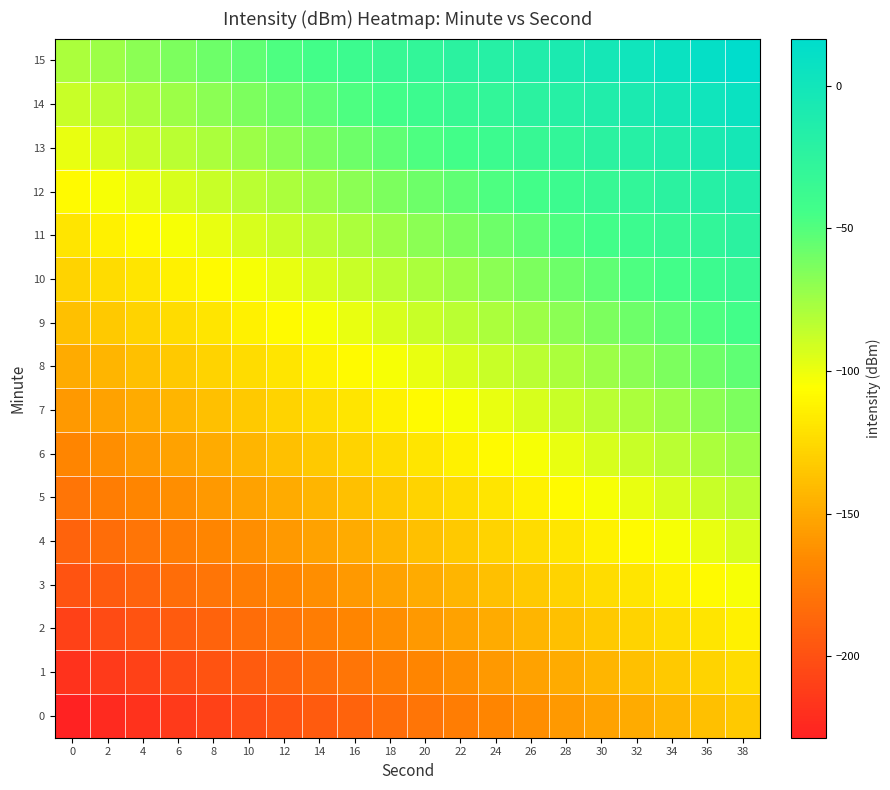

Which series has the largest total across all categories?

15